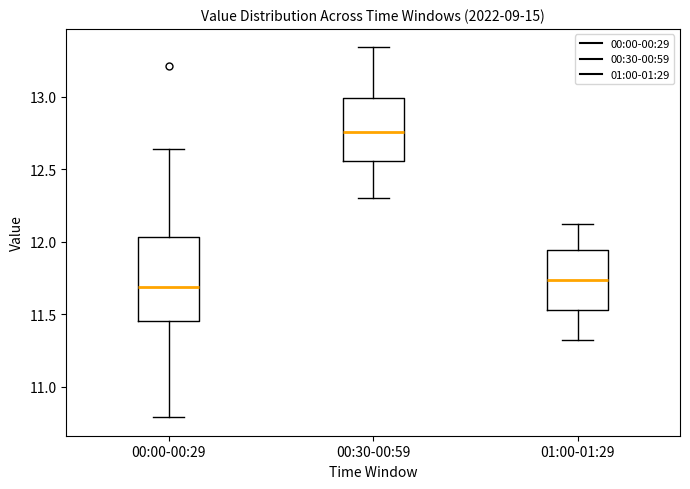

Where does the upper whisker of the box for 00:30-00:59 end on the y-axis? The values are not printed on the chart, so give them approximately, as read against the axis.

13.35